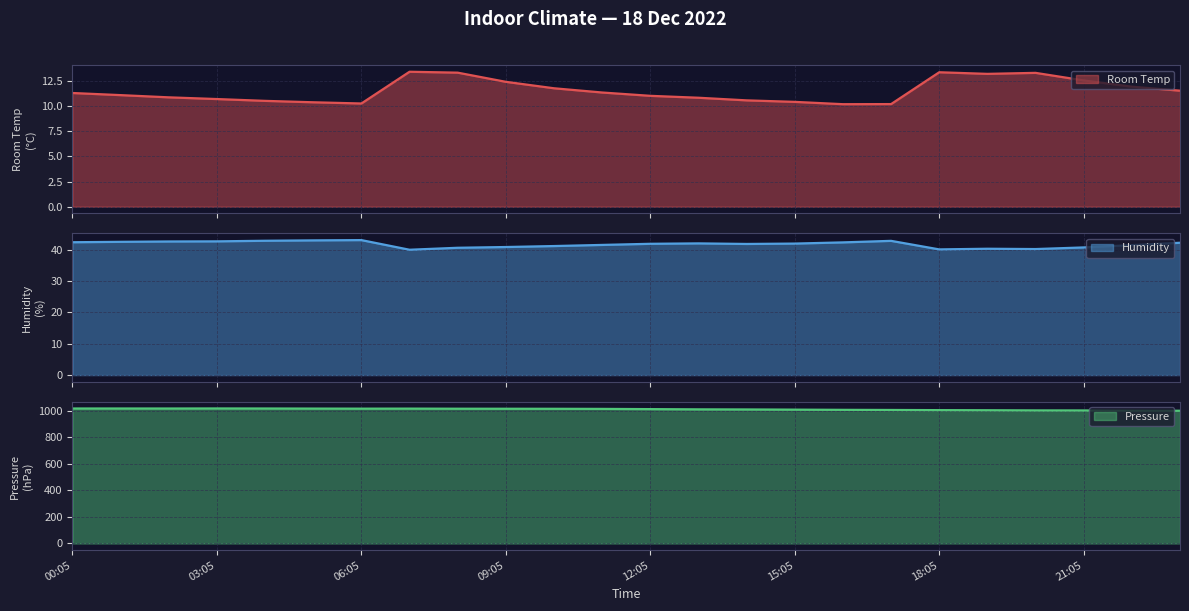

Which series has the largest range (max minus min)?

Pressure